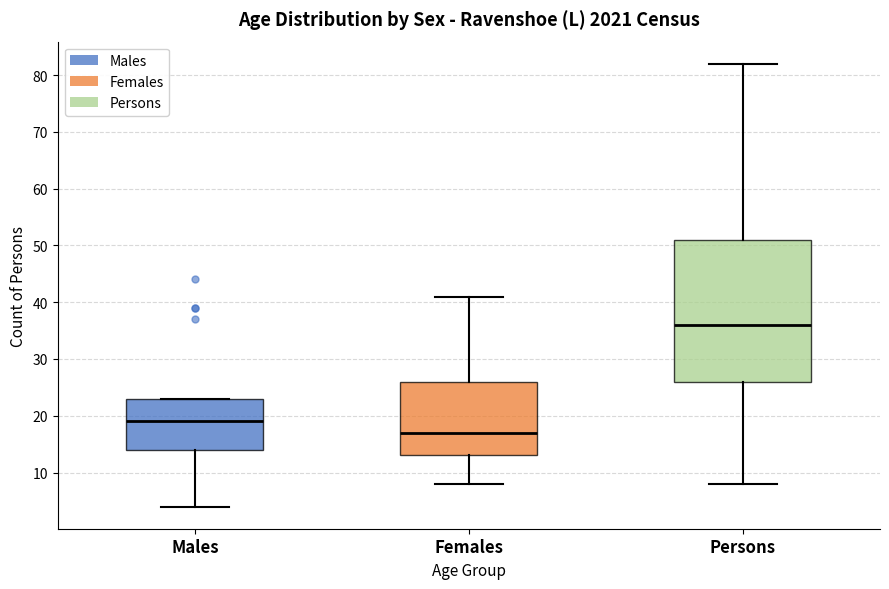

Reading left to right, read every box against the y-axis: the position of its median line, the range the box covers, and the ends of its whiskers. The values are not printed on the chart, so give them approximately, as read against the axis.

Males: median 19, box 14 to 23, whiskers 4 to 23
Females: median 17, box 13 to 26, whiskers 8 to 41
Persons: median 36, box 26 to 51, whiskers 8 to 82